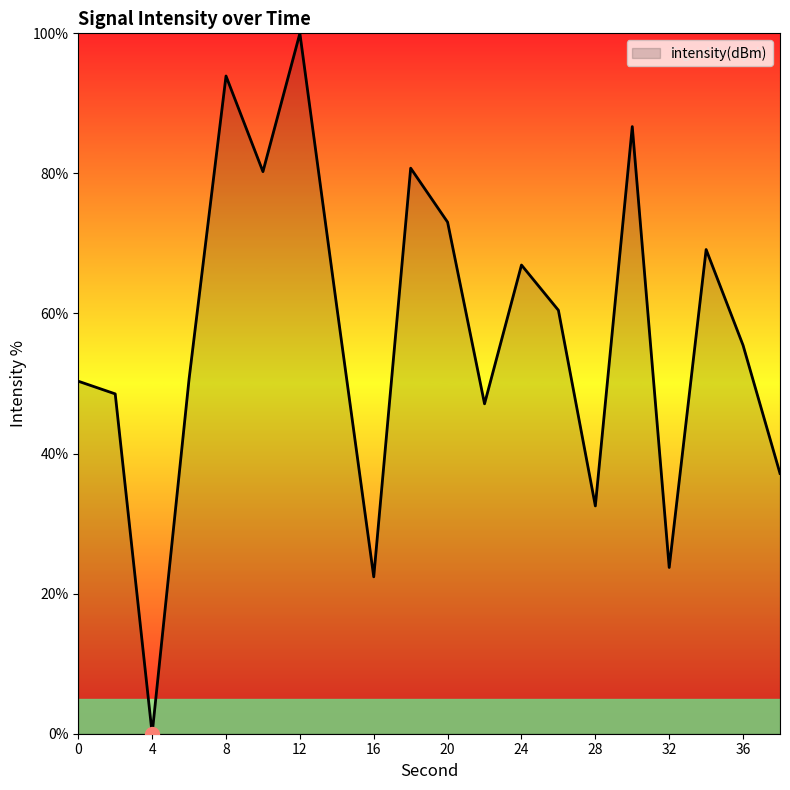

What is the difference between the maximum and minimum values?

100.0